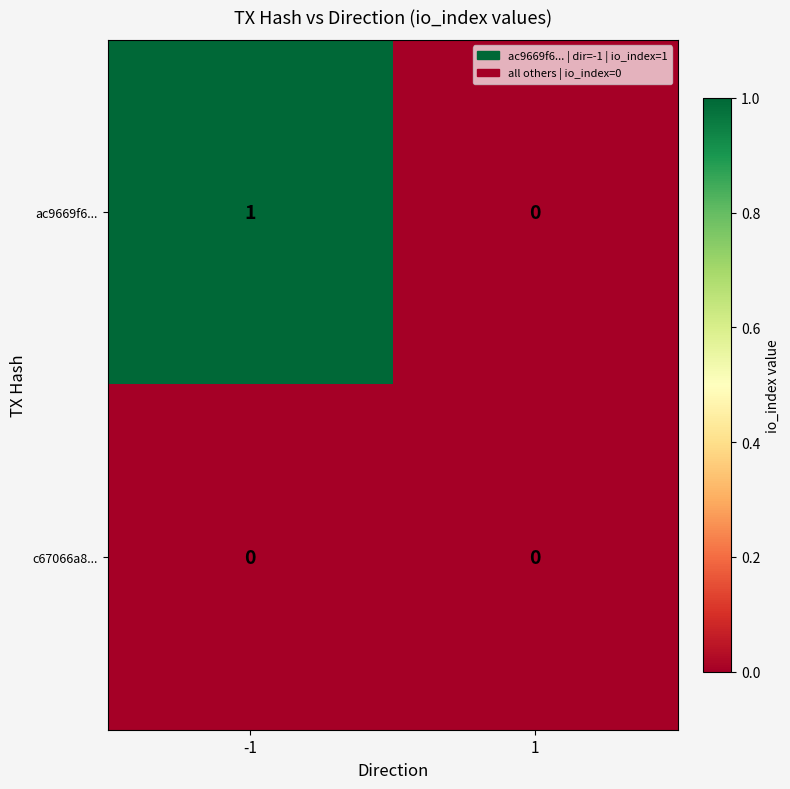

The value of ac9669f6... at 1 is 0. True or false?

True